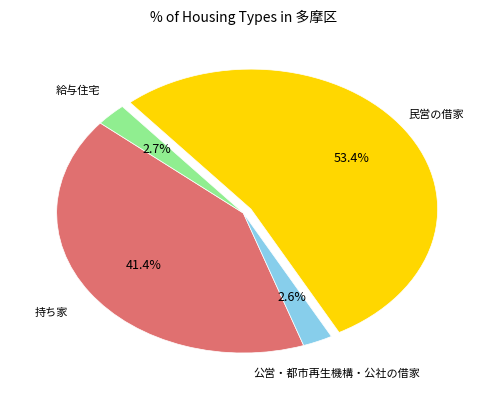

Does any single category account for the majority?

Yes